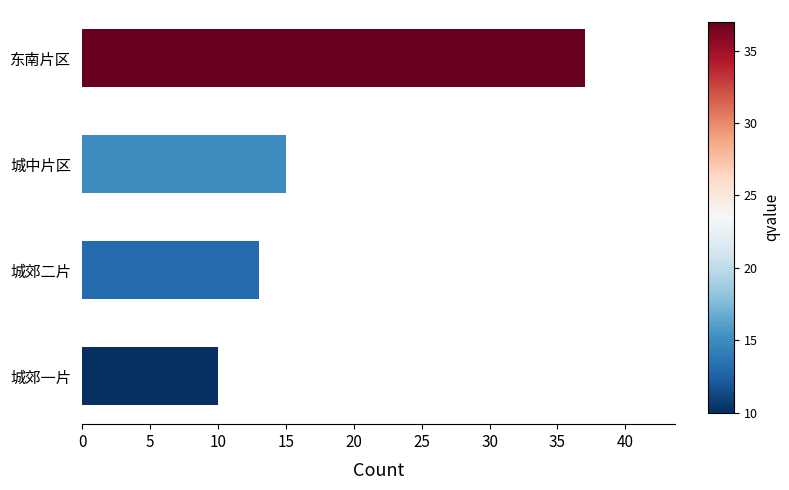

Reading bottom to top, what are all the values shown in this chart?

10	13	15	37